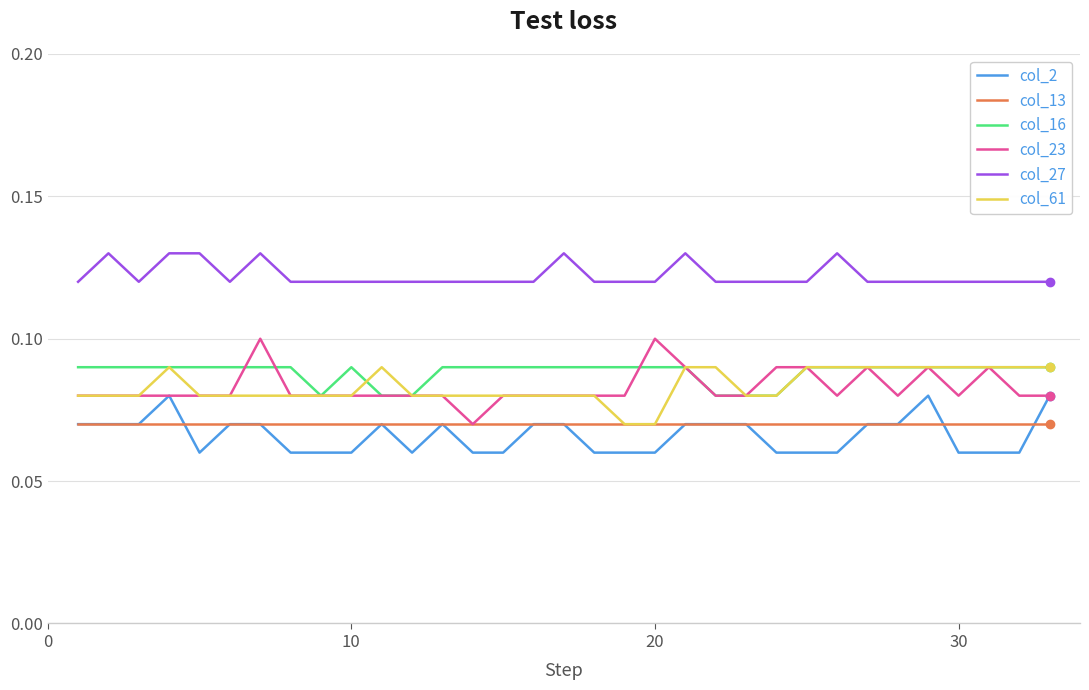

True or false: col_61 and col_27 cross at least once.

False